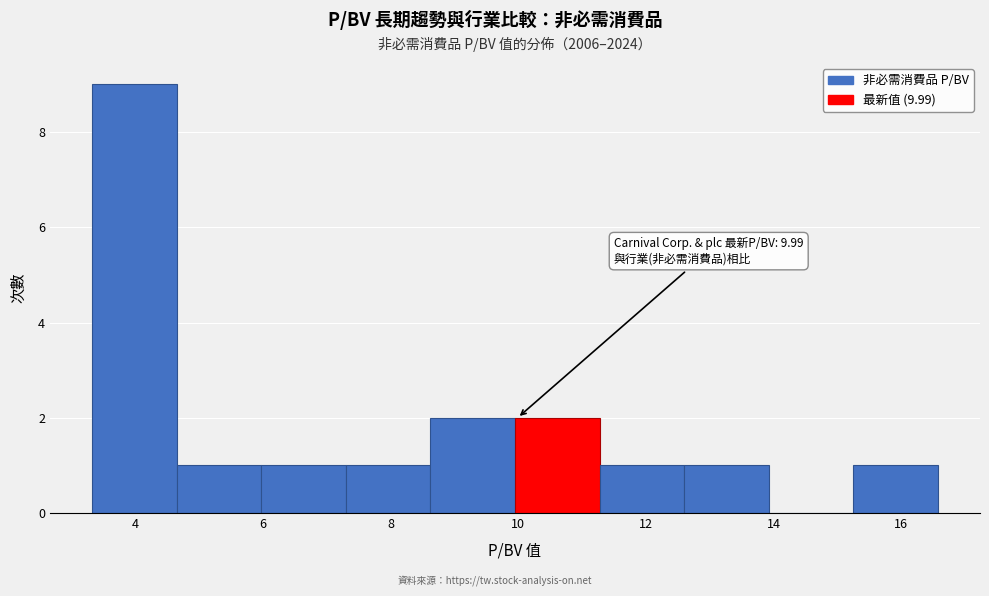

Over which range of the x-axis is the bar tallest?

3.4 to 4.6